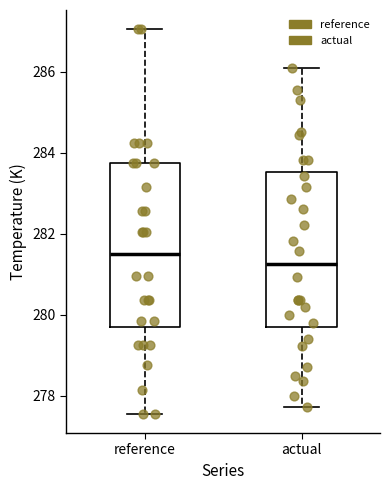

Which box's median line is the lowest?

actual